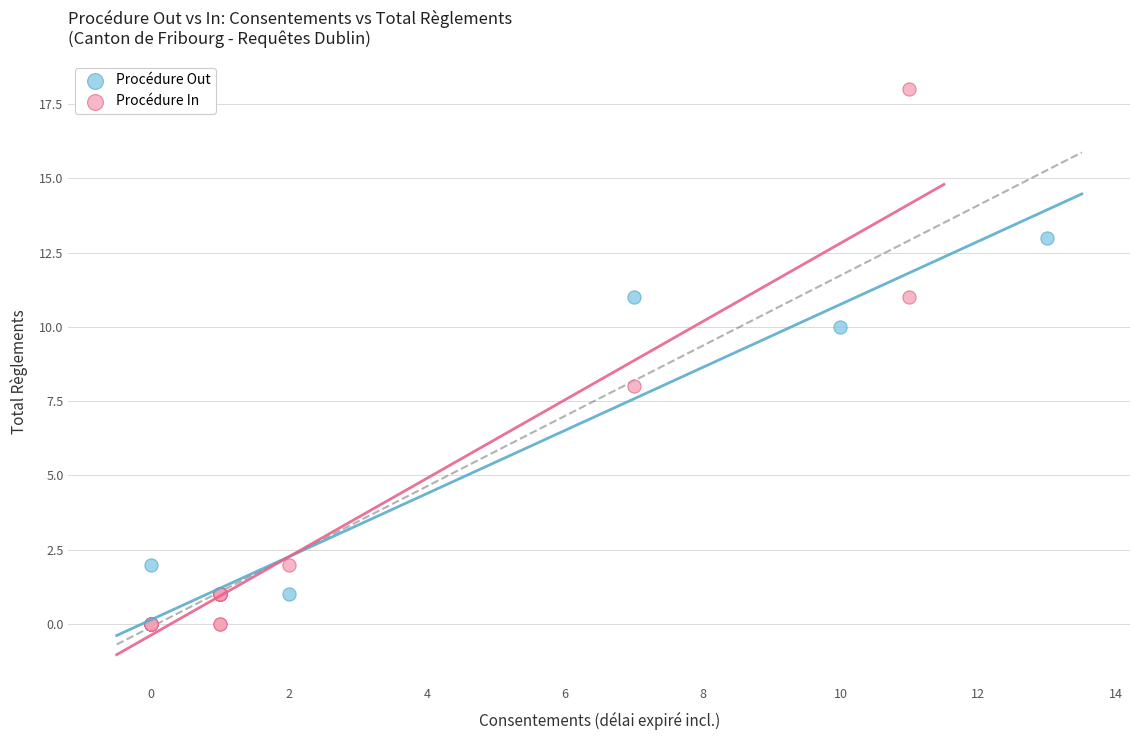

Which series reaches the maximum Y coordinate?

Procédure In